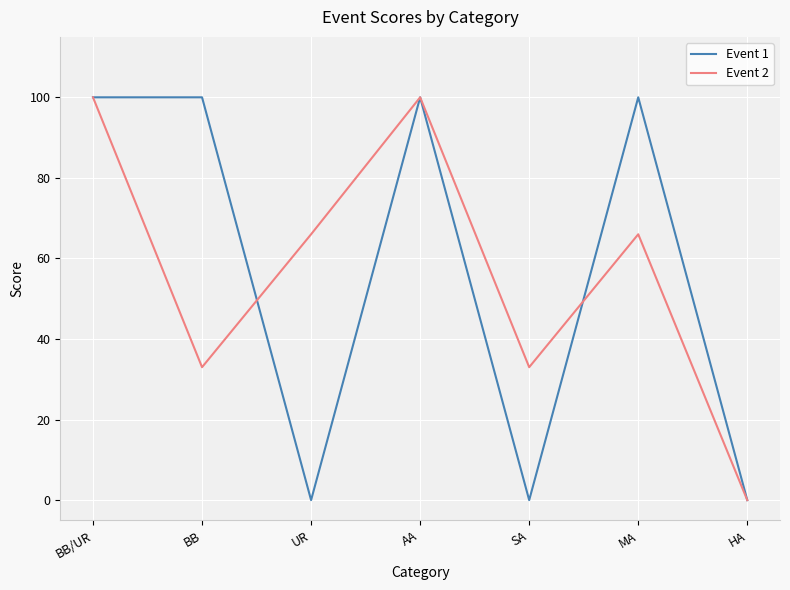

What are all the series names shown in the legend?

Event 1, Event 2